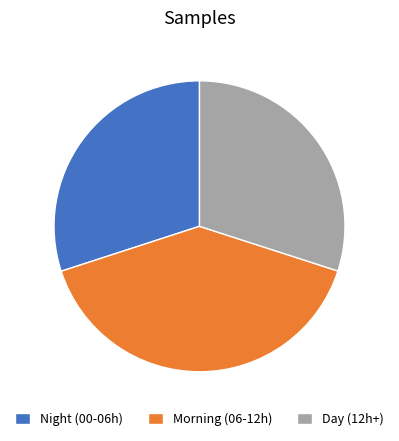

Approximately how many times larger is the value at Night (00-06h) compared to Day (12h+)?

1.0